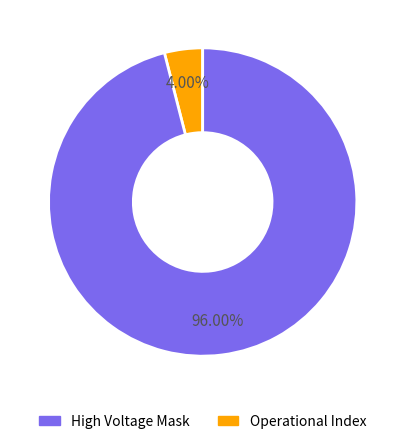

Which has a higher value, Operational Index or High Voltage Mask?

Operational Index